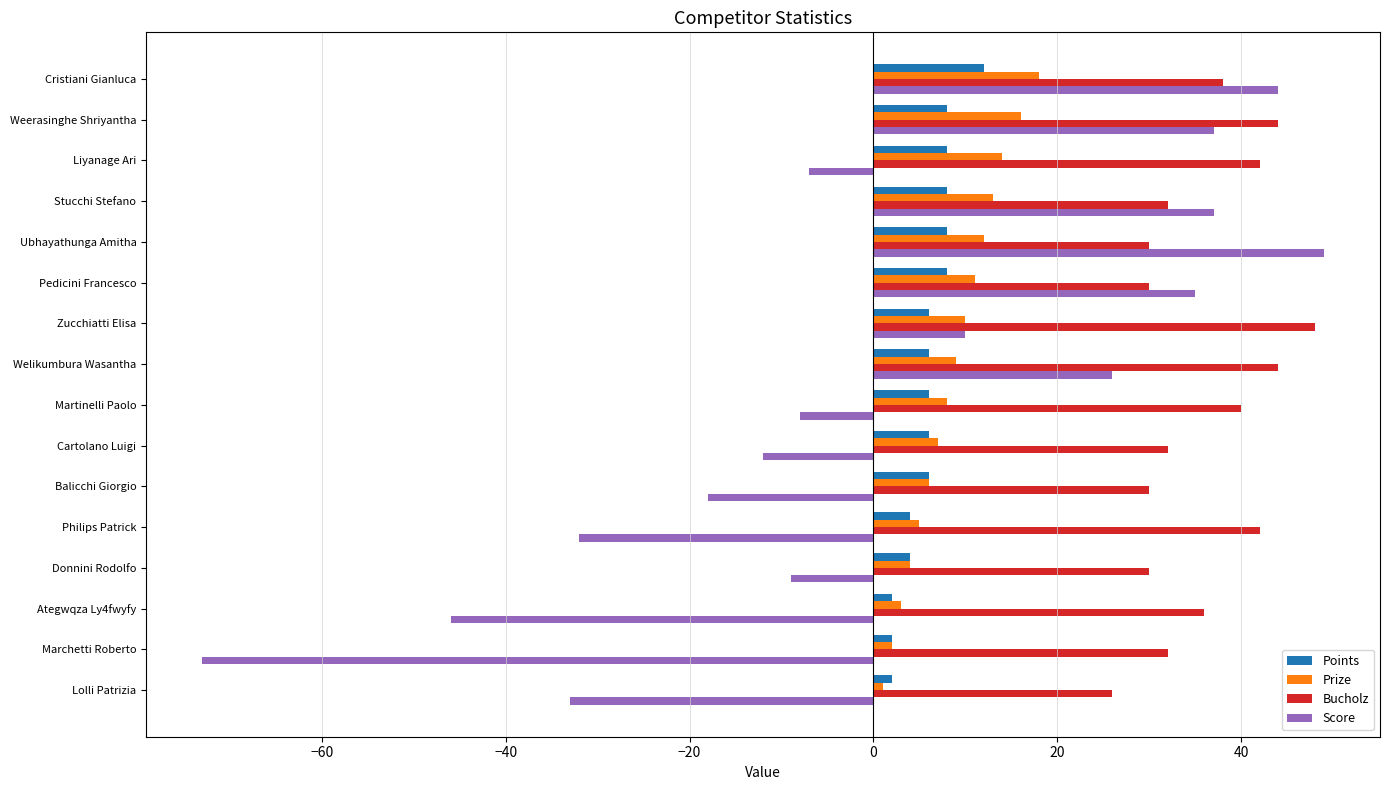

The value of Score at Weerasinghe Shriyantha is 37. True or false?

True